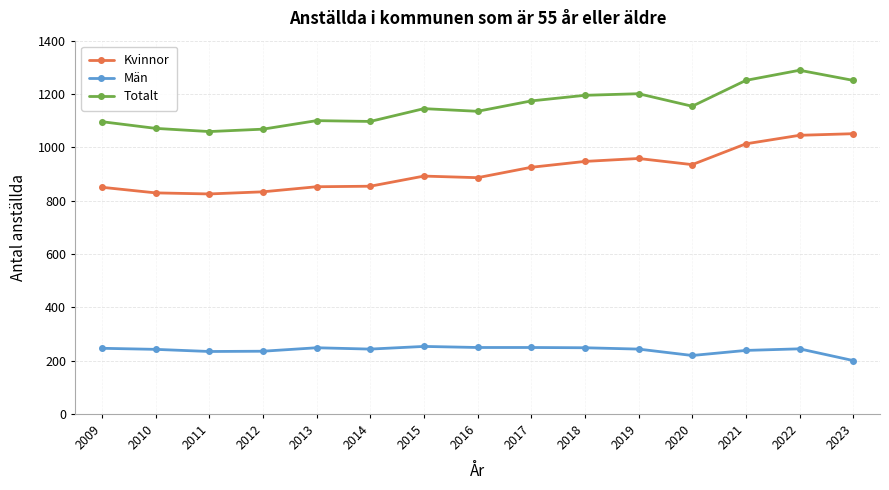

Rank the series by their maximum value, from highest to lowest.

Totalt, Kvinnor, Män